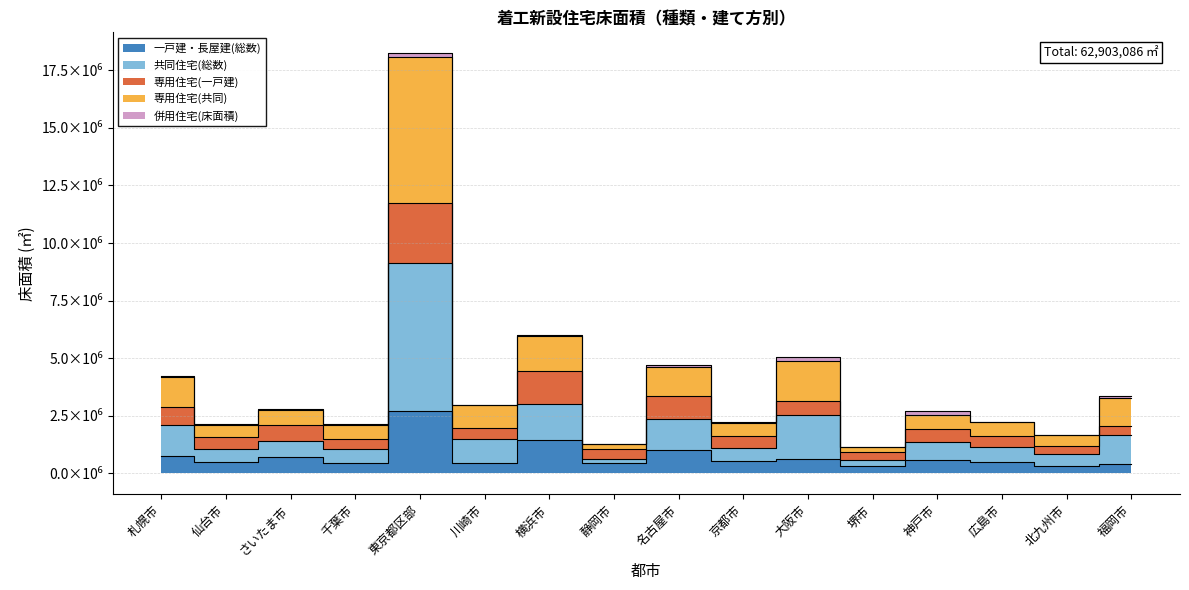

What position from the left is 名古屋市?

9